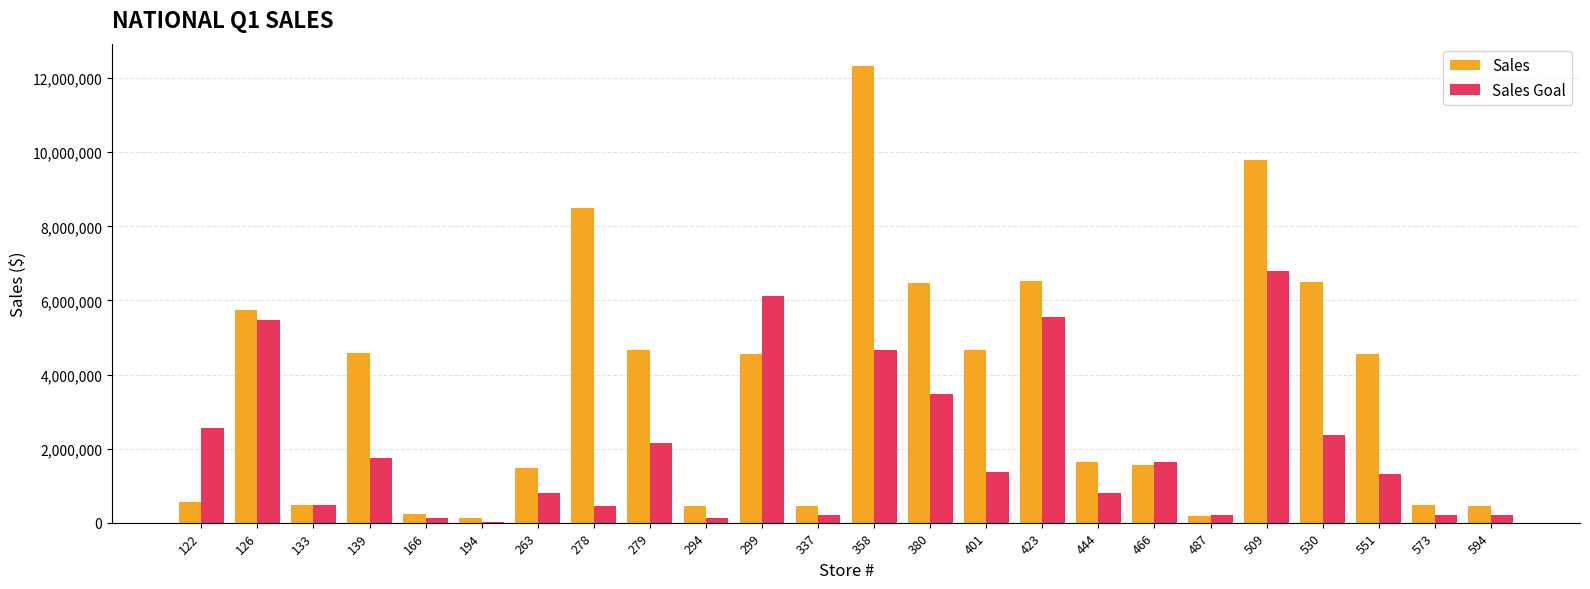

Which series has the largest total across all categories?

Sales